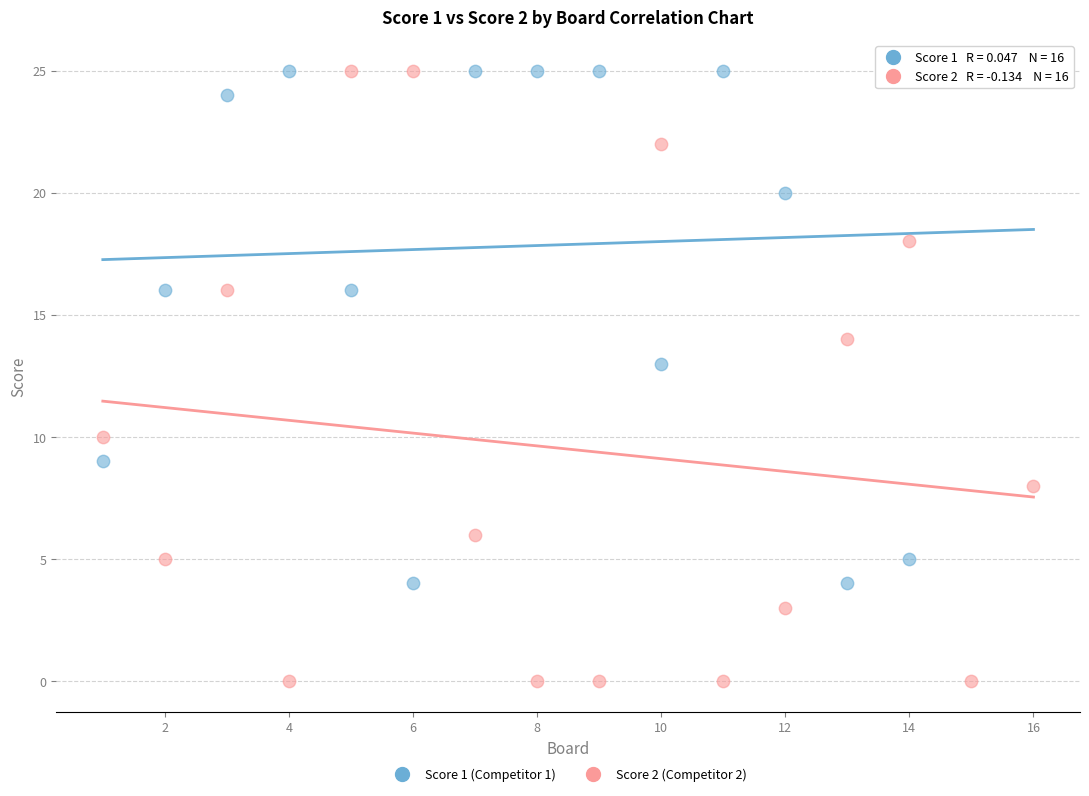

Across all data points, what is the range of Y values (max minus min)?

25